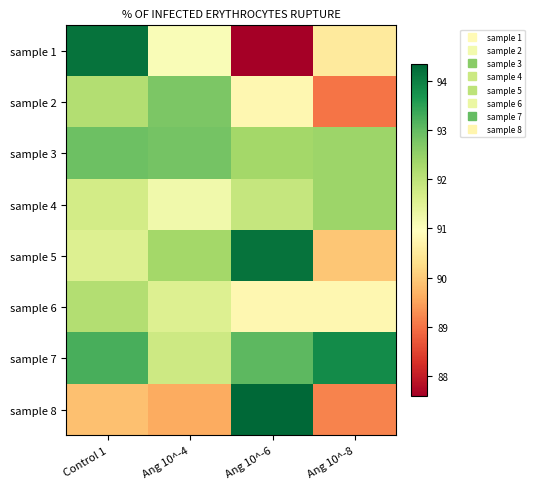

Which has a higher value, Ang 10^-8 or Ang 10^-4?

Ang 10^-4